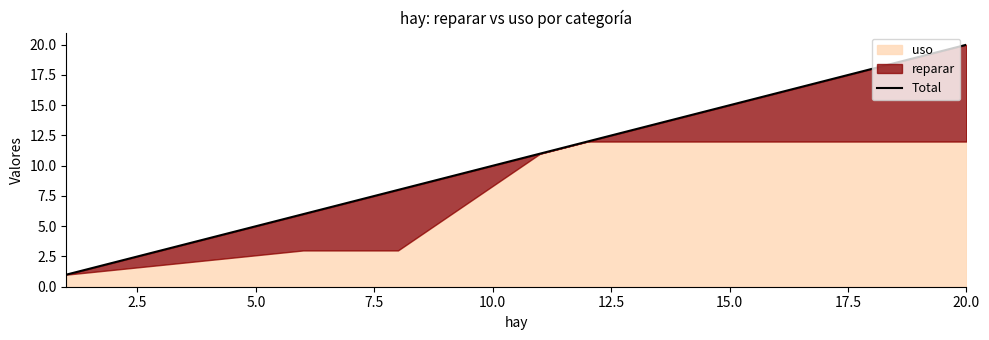

What is the value of the 5th point from the left?

12